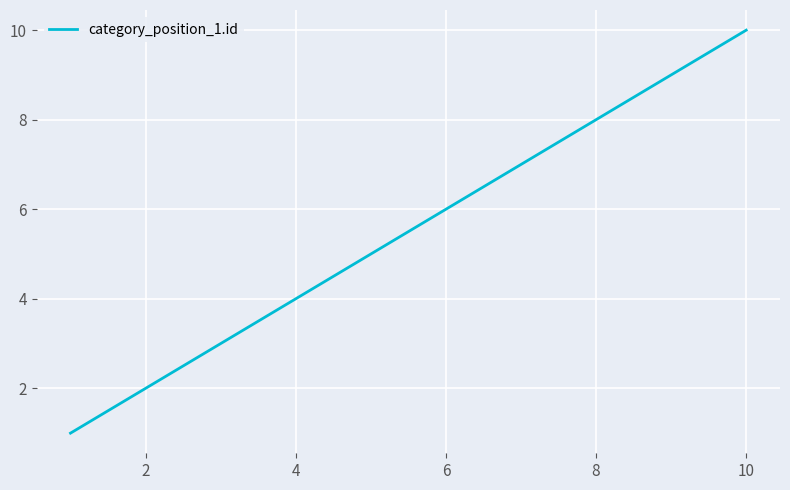

What is the greatest value displayed?

10